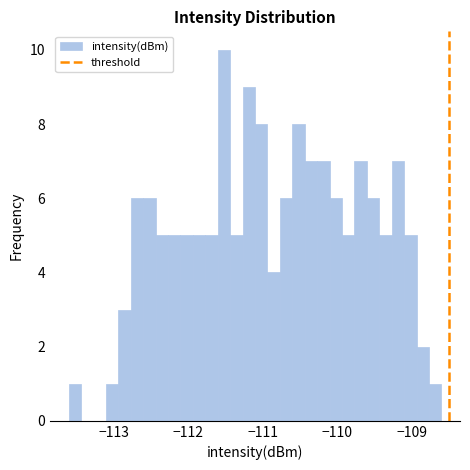

Read against the x-axis, roughly where is the centre of the tallest bar?

-111.5